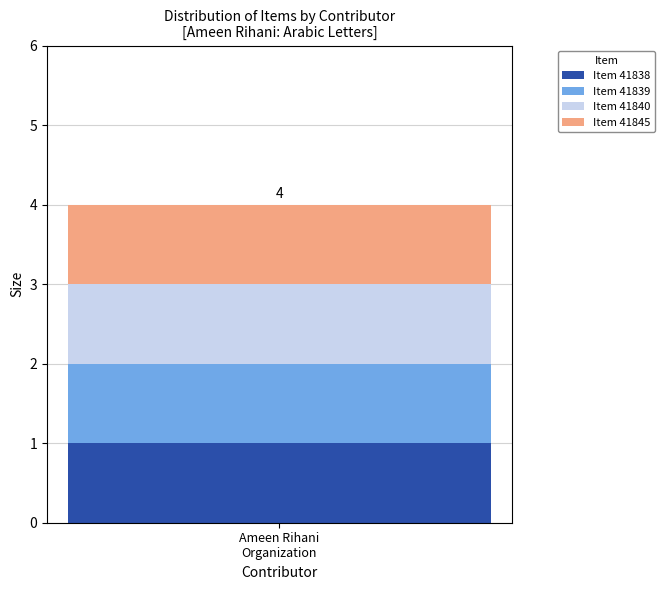

Count the Ameen Rihani Organization values in the range 41839 to 41845.

3